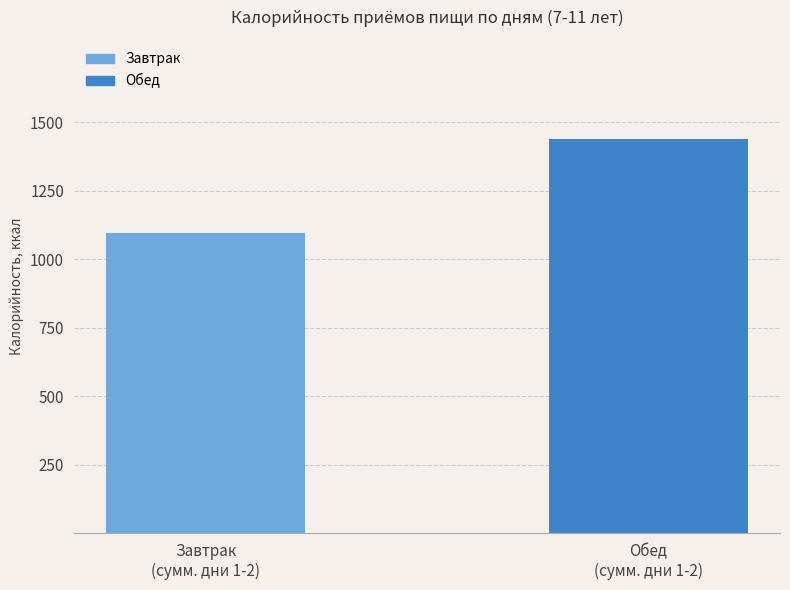

What is the sum of all values?

2534.4